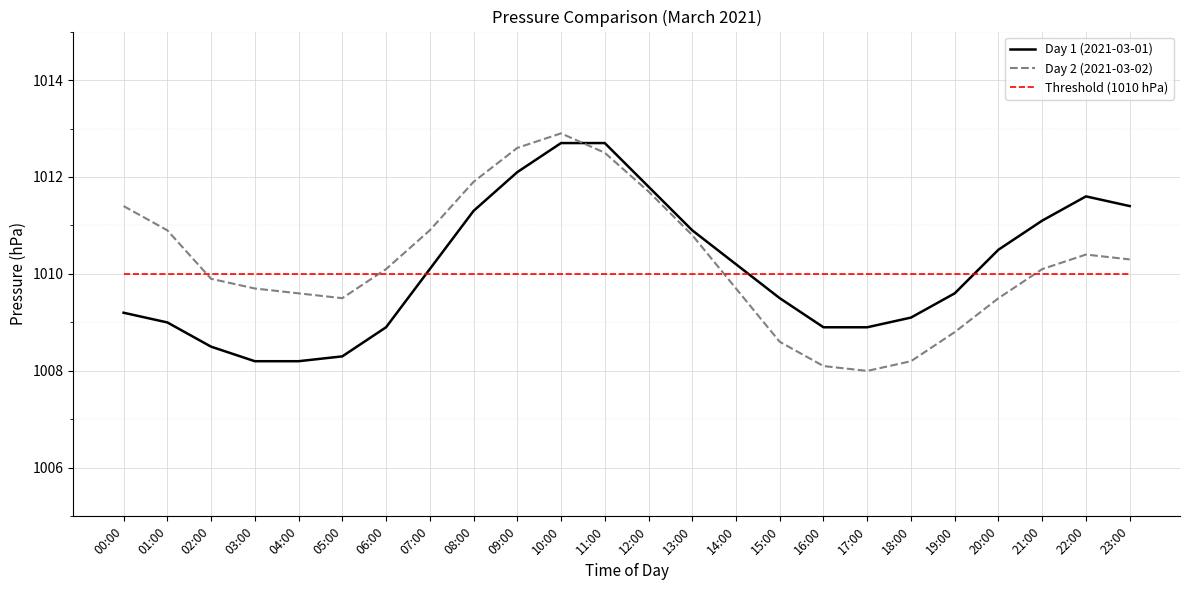

How many categories are shown in the chart?

24